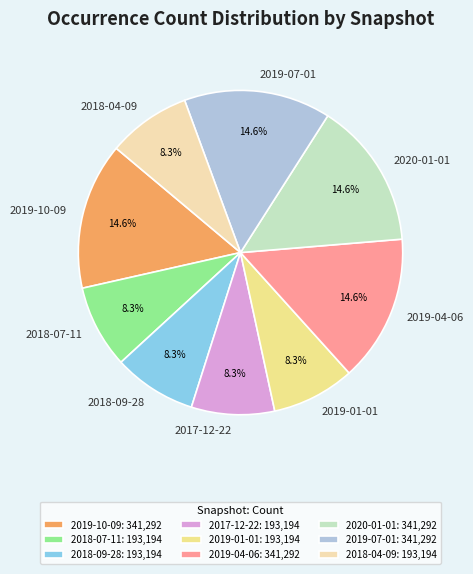

Approximately how many times larger is the value at 2019-04-06 compared to 2020-01-01?

1.0